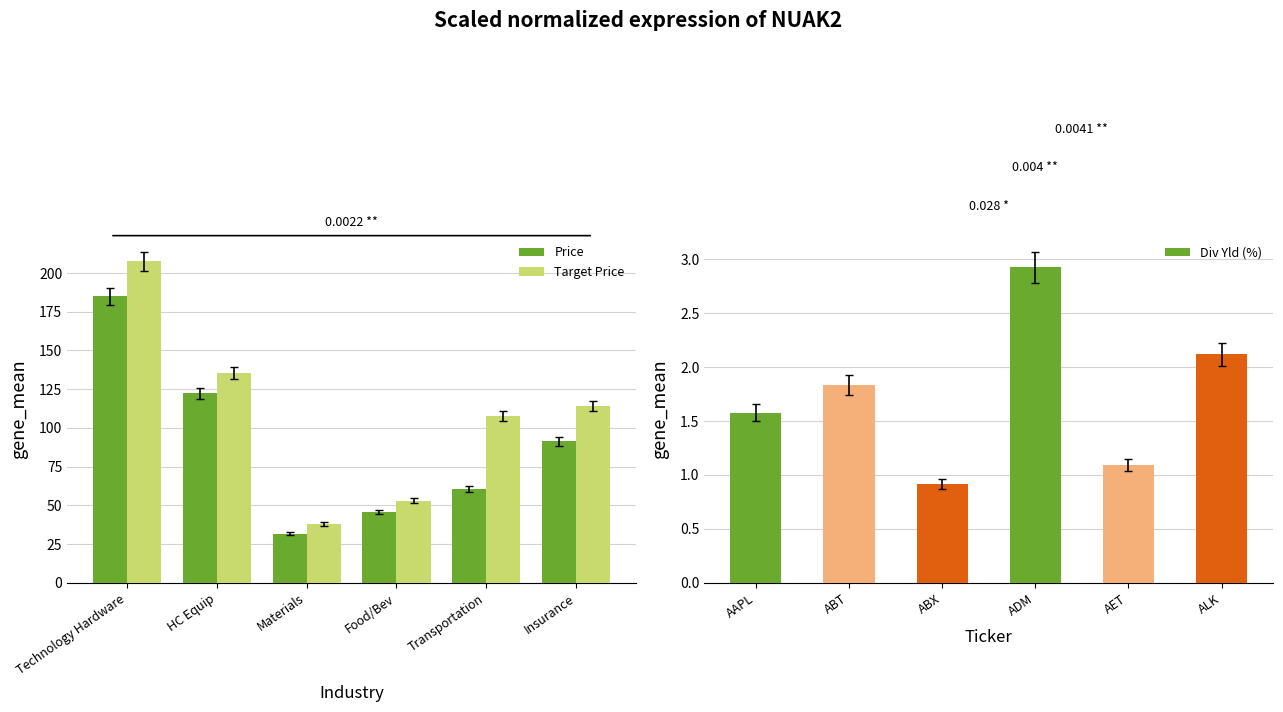

What is the label of the 3rd bar from the right?

Food/Bev